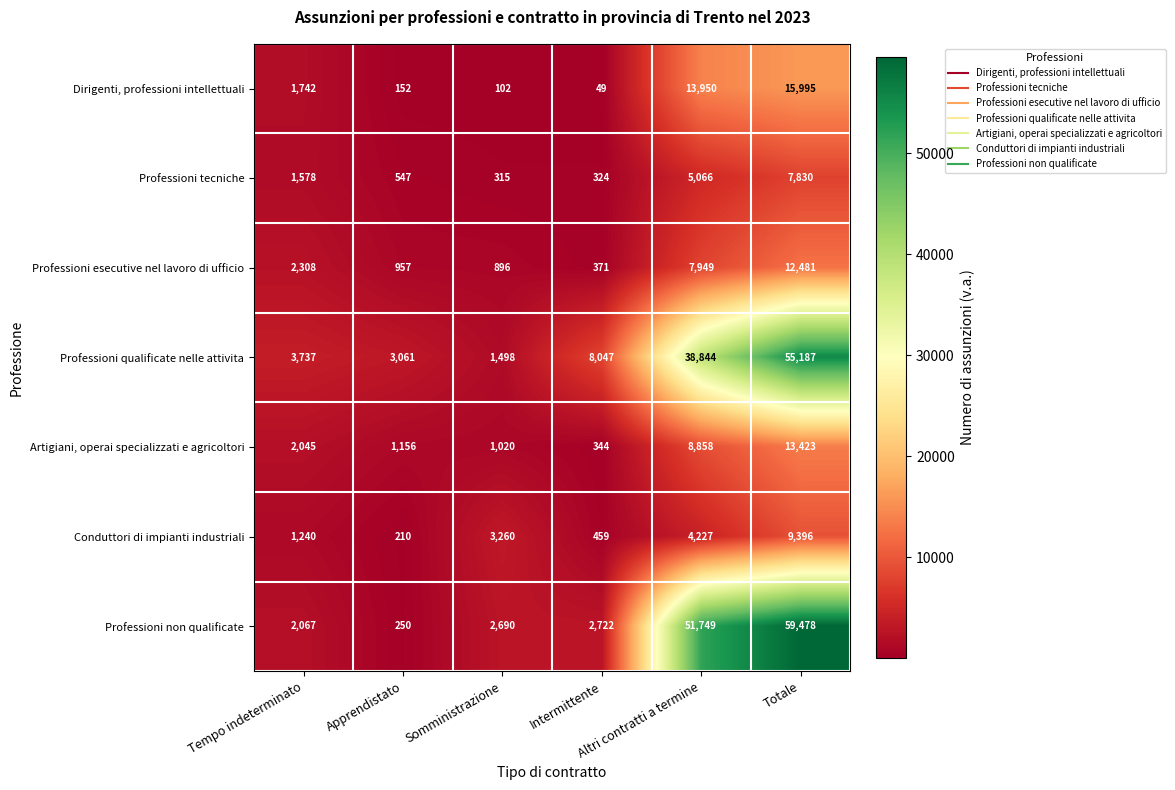

Which series has the largest range (max minus min)?

Professioni non qualificate